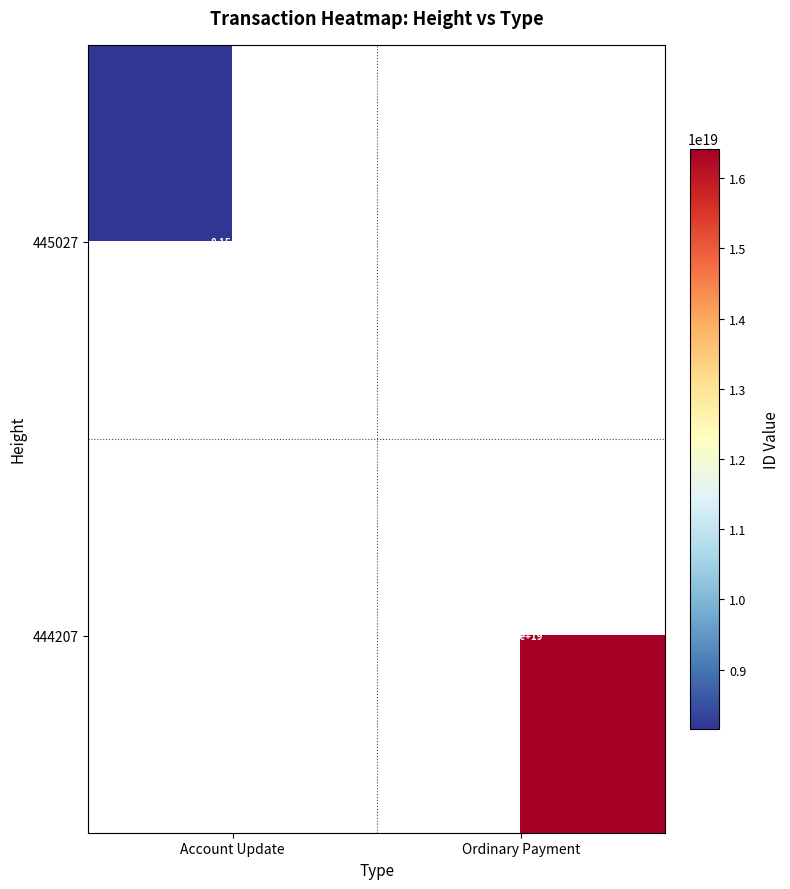

At which category is the sum across all series the highest?

Ordinary Payment